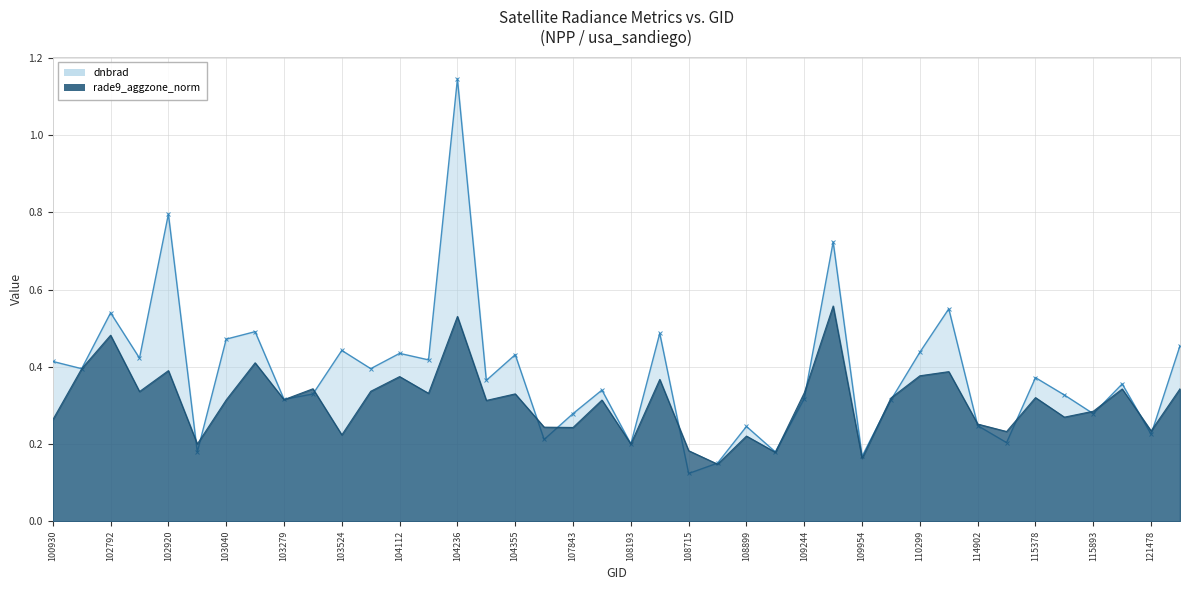

The dnbrad series shows 0.7 at 21. True or false?

False